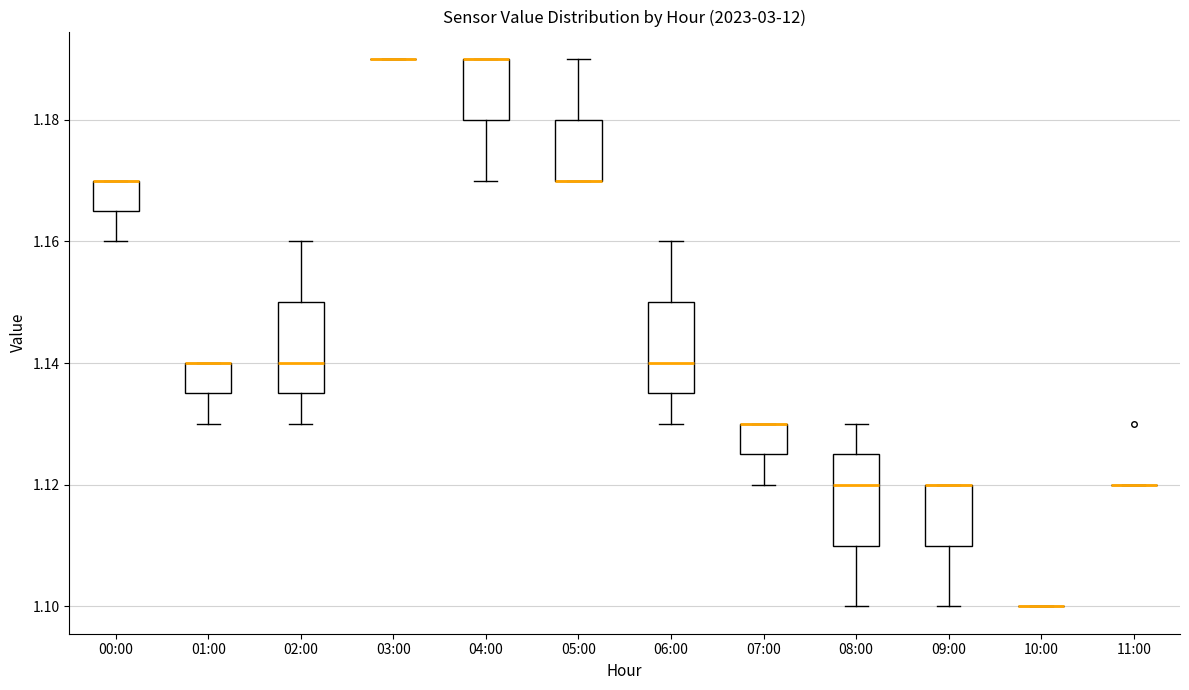

Reading left to right, transcribe this box plot: for each box, give where its median line is, the range the box spans, and where its two whiskers end, as read against the y-axis. The values are not printed on the chart, so give them approximately, as read against the axis.

00:00: median 1.170 (drawn on the box's upper edge), box 1.166 to 1.170, whiskers 1.160 to 1.170
01:00: median 1.140 (drawn on the box's upper edge), box 1.136 to 1.140, whiskers 1.130 to 1.140
02:00: median 1.140, box 1.136 to 1.150, whiskers 1.130 to 1.160
03:00: box collapsed to a line at 1.190, whiskers 1.190 to 1.190
04:00: median 1.190 (drawn on the box's upper edge), box 1.180 to 1.190, whiskers 1.170 to 1.190
05:00: median 1.170 (drawn on the box's lower edge), box 1.170 to 1.180, whiskers 1.170 to 1.190
06:00: median 1.140, box 1.136 to 1.150, whiskers 1.130 to 1.160
07:00: median 1.130 (drawn on the box's upper edge), box 1.126 to 1.130, whiskers 1.120 to 1.130
08:00: median 1.120, box 1.110 to 1.126, whiskers 1.100 to 1.130
09:00: median 1.120 (drawn on the box's upper edge), box 1.110 to 1.120, whiskers 1.100 to 1.120
10:00: box collapsed to a line at 1.100, whiskers 1.100 to 1.100
11:00: box collapsed to a line at 1.120, whiskers 1.120 to 1.120